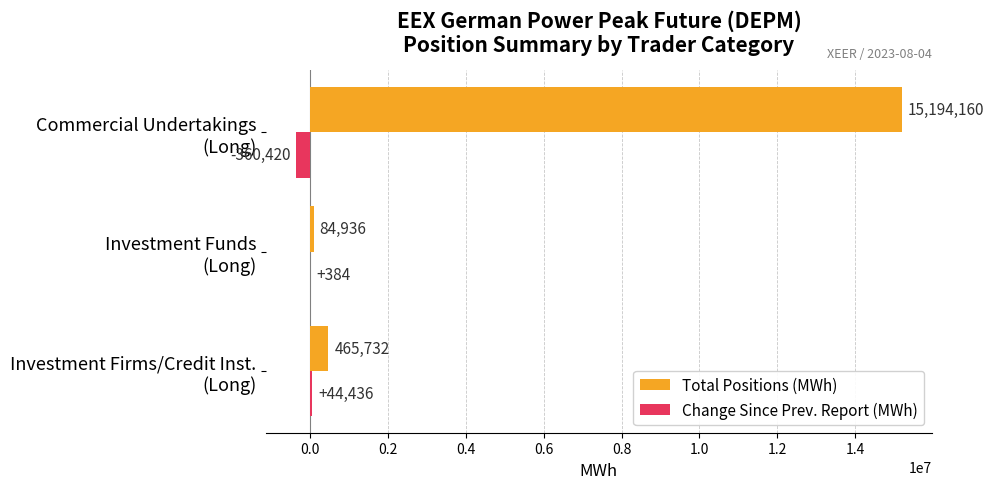

How many Change Since Prev. Report (MWh) values are between -360420 and 44436?

3